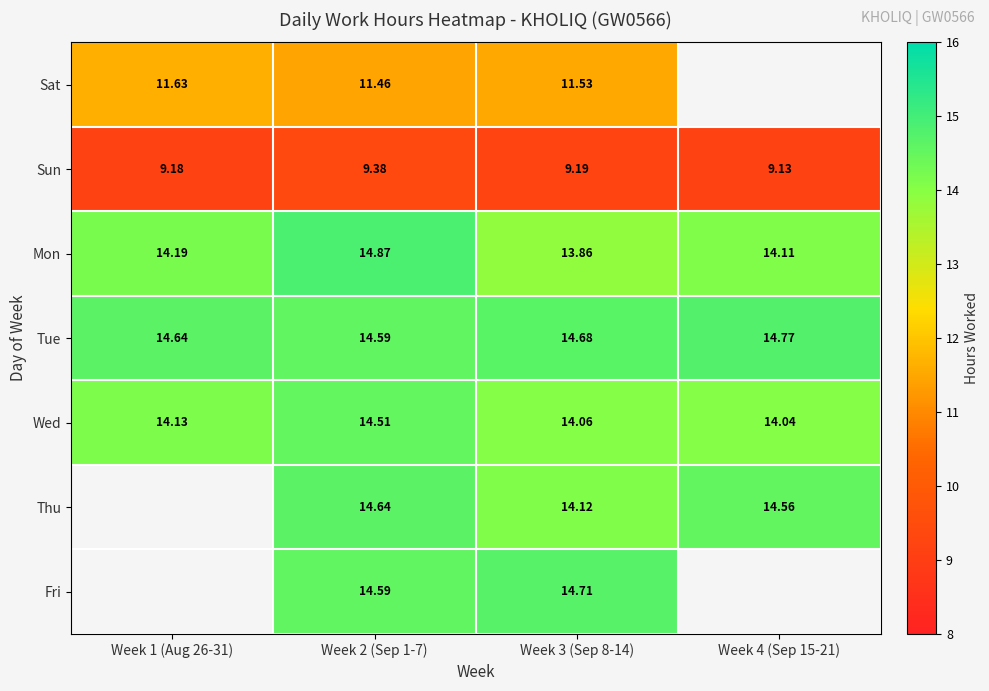

At which category is the sum across all series the highest?

Week 2 (Sep 1-7)